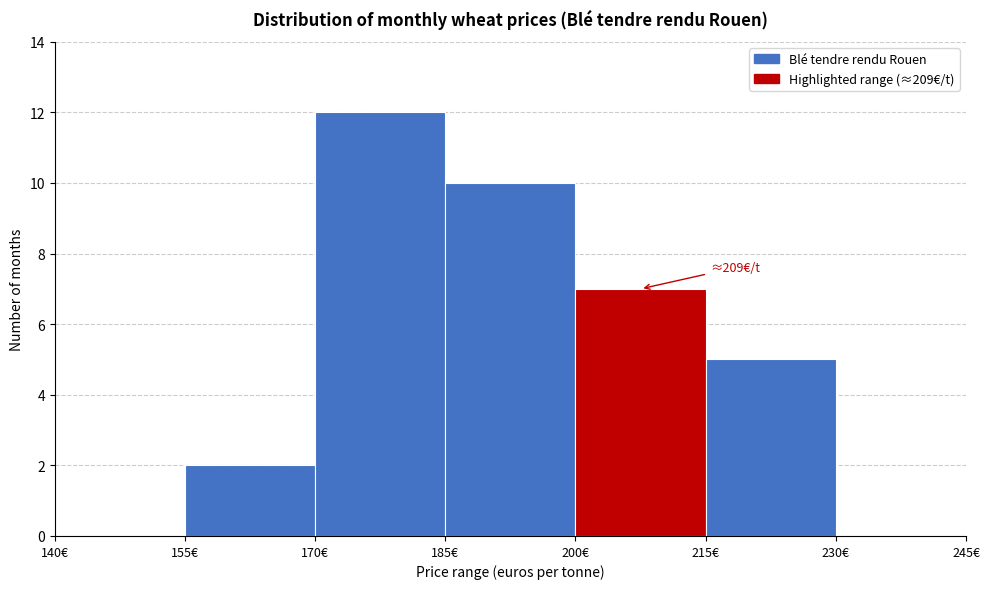

Which range on the x-axis has the tallest bar?

170 to 185